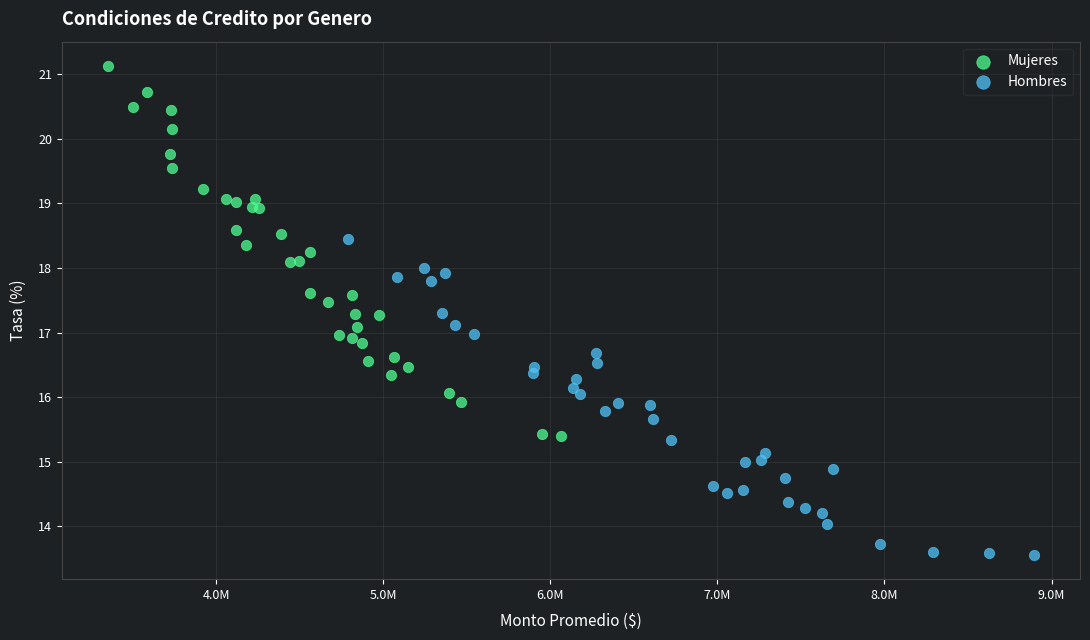

Which series has the widest spread of Y values?

Mujeres